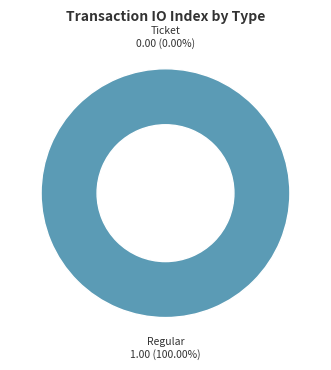

To the nearest percent, what is the combined percentage of Ticket and Regular?

100%